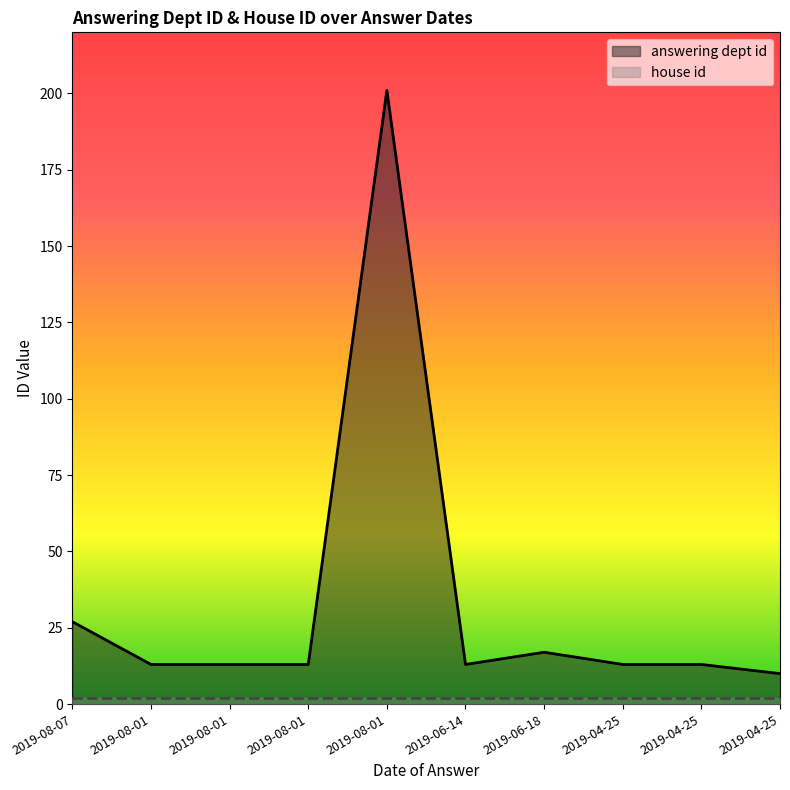

Rank the categories by value from lowest to highest.

2019-04-25, 2019-08-01, 2019-08-01, 2019-08-01, 2019-06-14, 2019-04-25, 2019-04-25, 2019-06-18, 2019-08-07, 2019-08-01